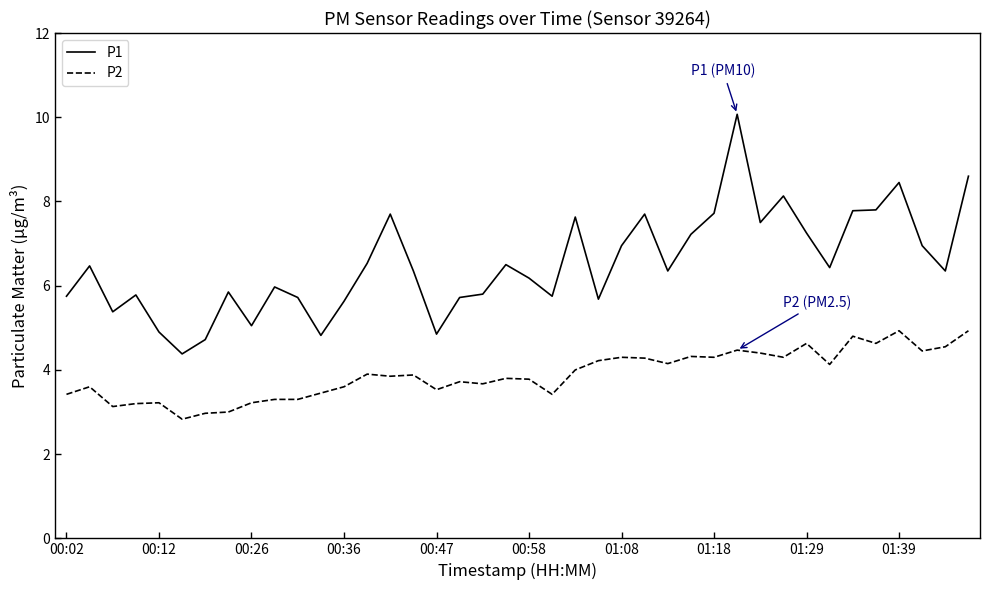

What is the maximum value for P1?

10.1